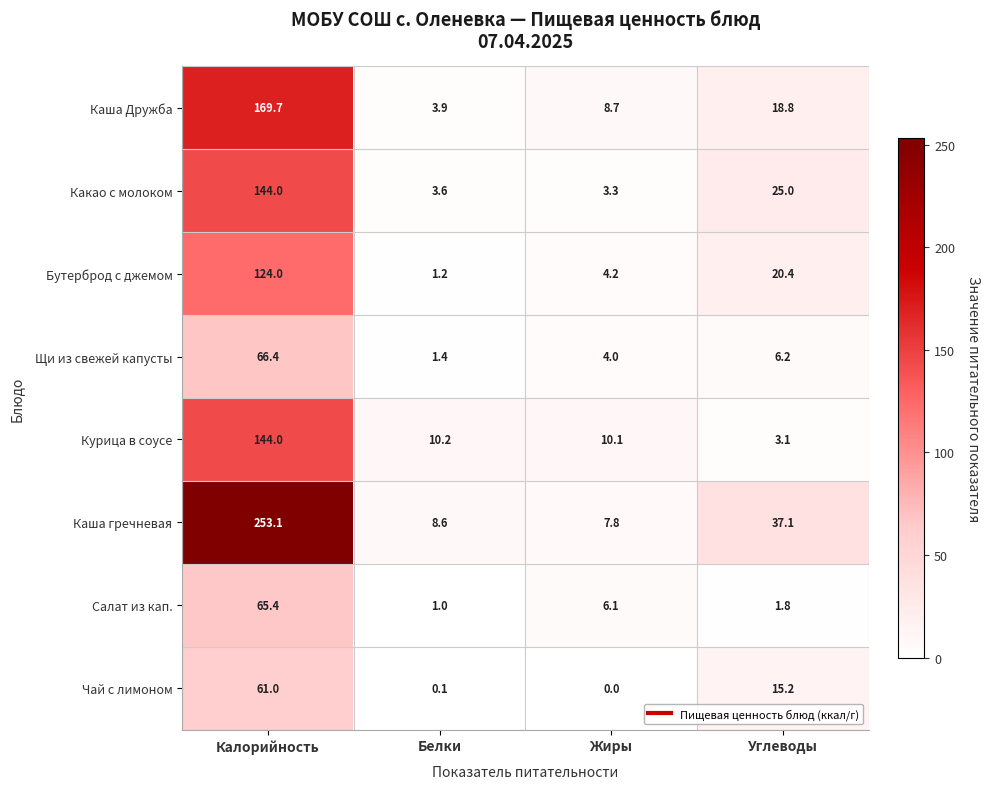

Is it true that Чай с лимоном equals 15.2 at Углеводы?

True